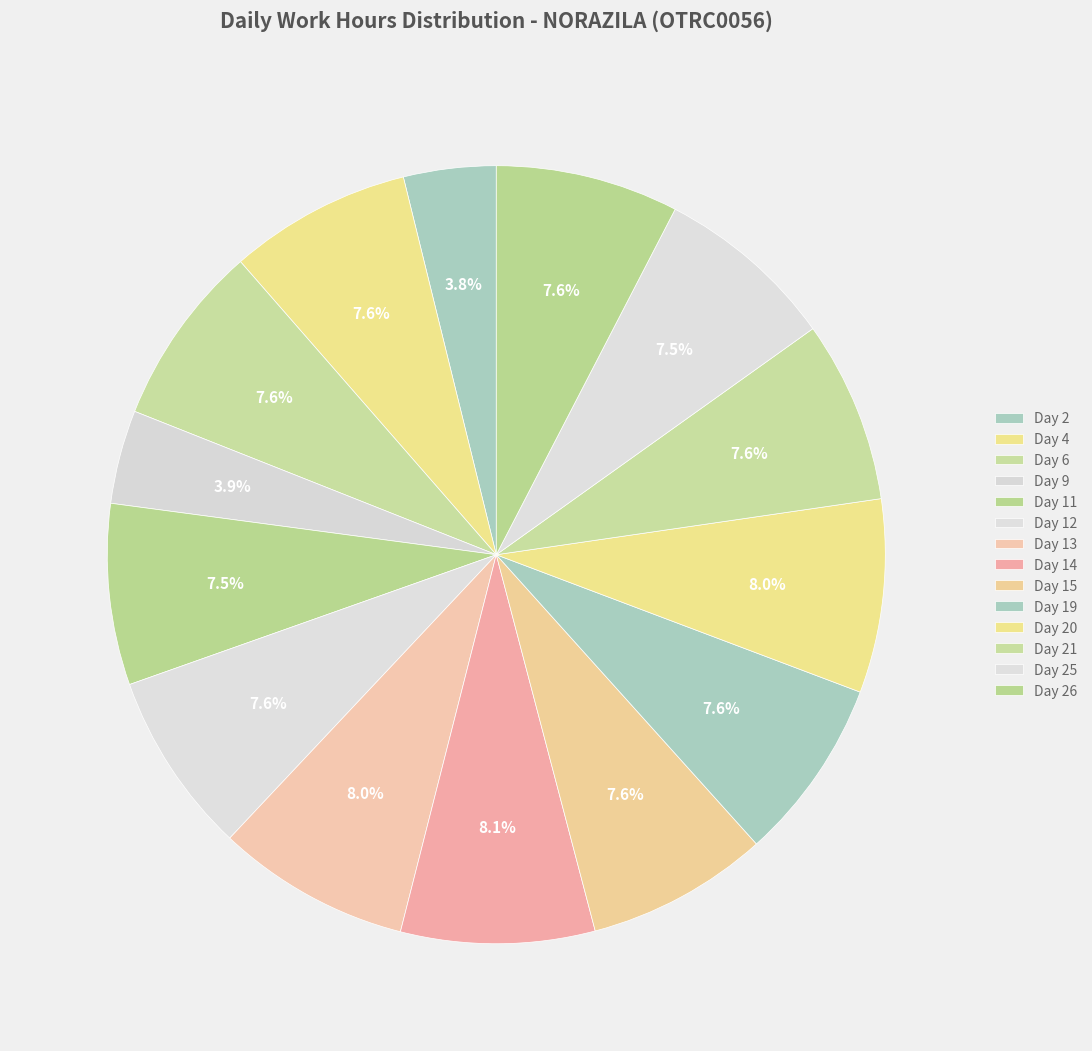

Which category has the biggest portion of the pie?

Day 14